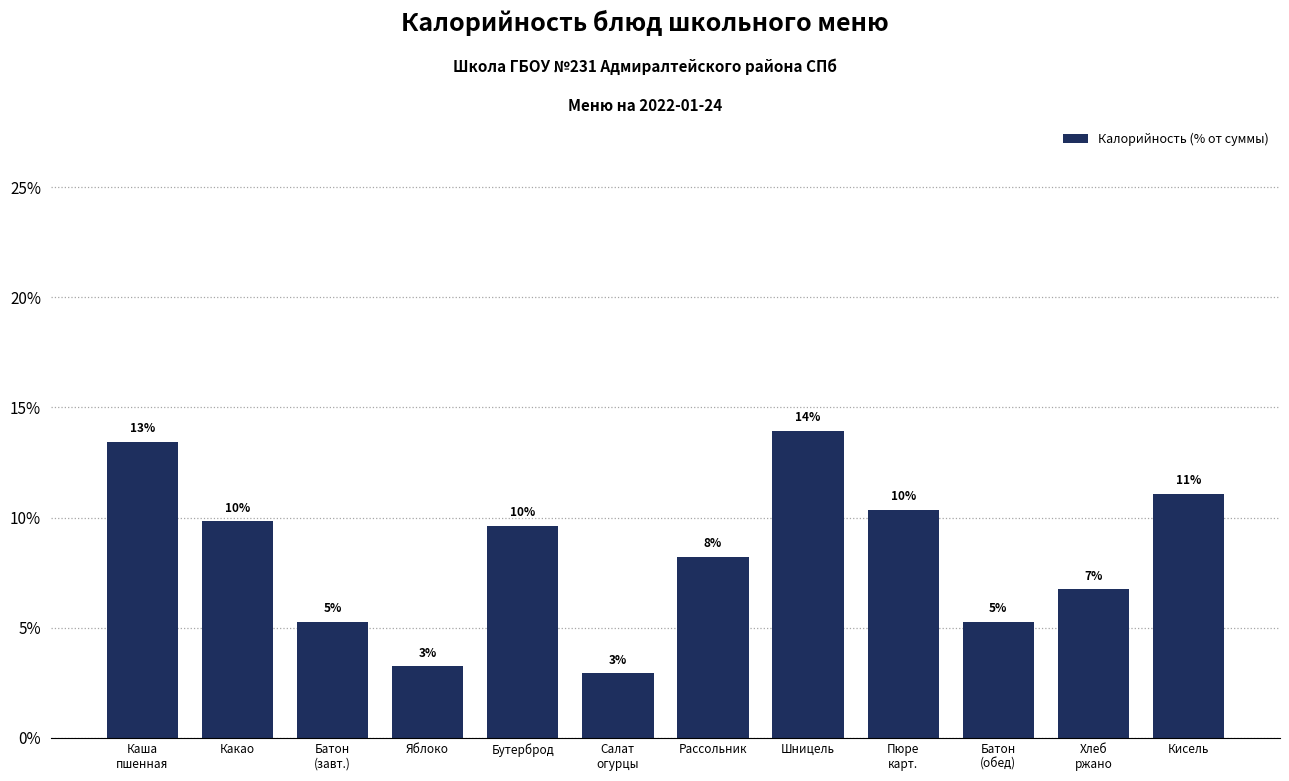

Does the chart contain any negative values?

No